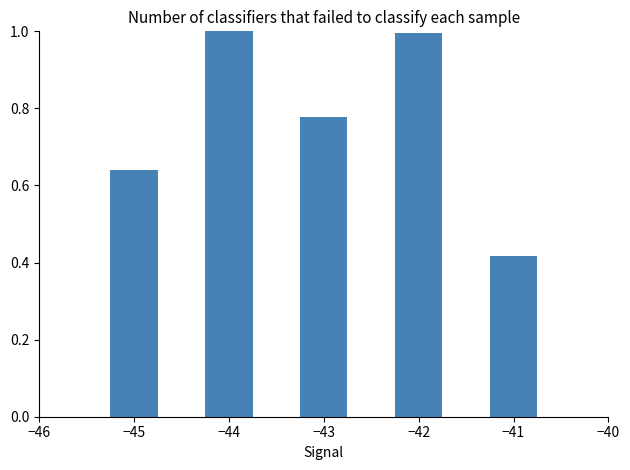

The value at 16 is 0.0. True or false?

False